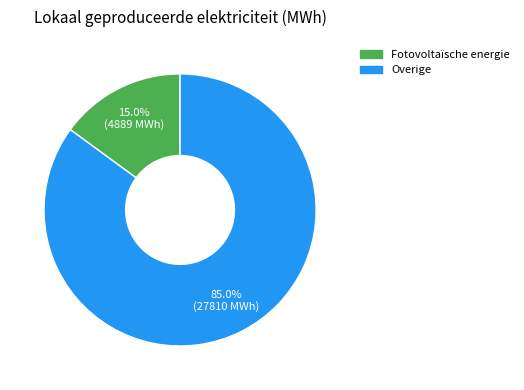

What percentage is the Overige slice, to the nearest percent?

85%